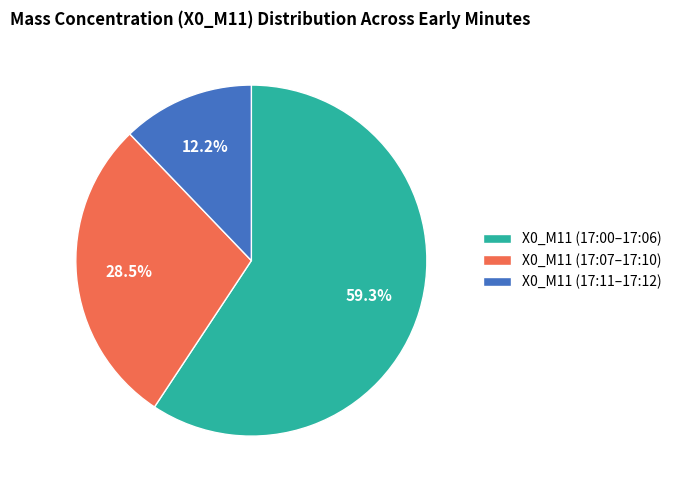

How many segments does this pie chart have?

3